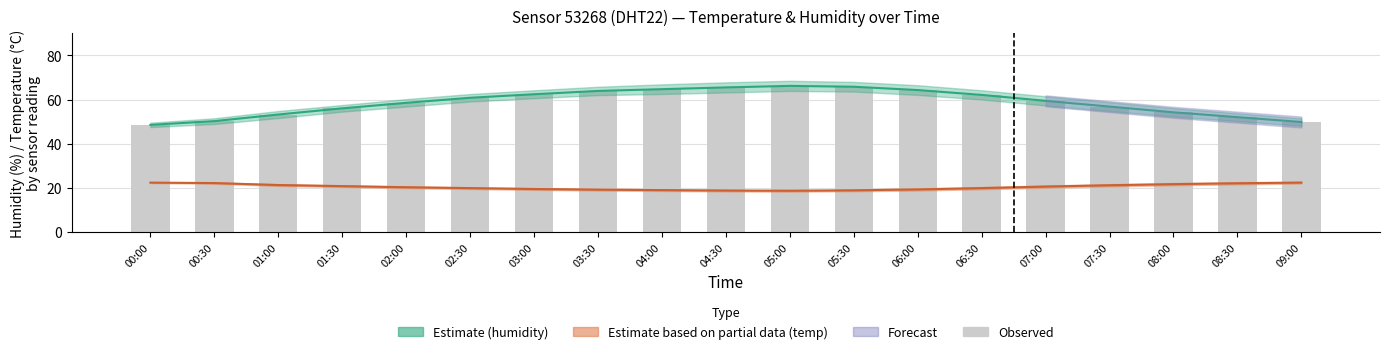

Rank the categories by value from lowest to highest.

00:00, 09:00, 00:30, 08:30, 01:00, 08:00, 01:30, 07:30, 02:00, 07:00, 02:30, 06:30, 03:00, 03:30, 06:00, 04:00, 04:30, 05:30, 05:00